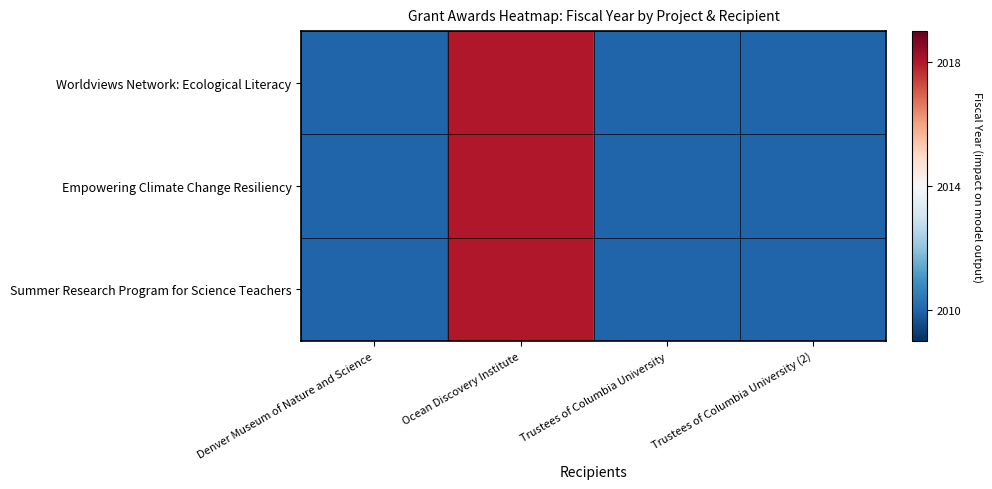

What is the total value across all series at Ocean Discovery Institute?

6054